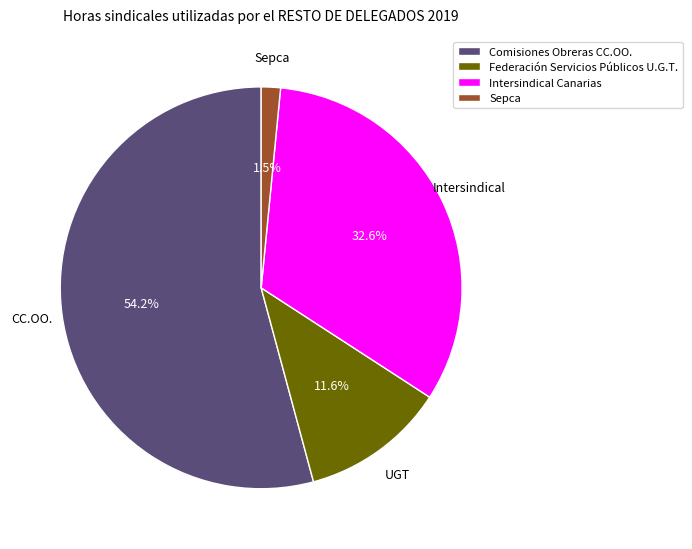

Count the number of slices in the pie.

4